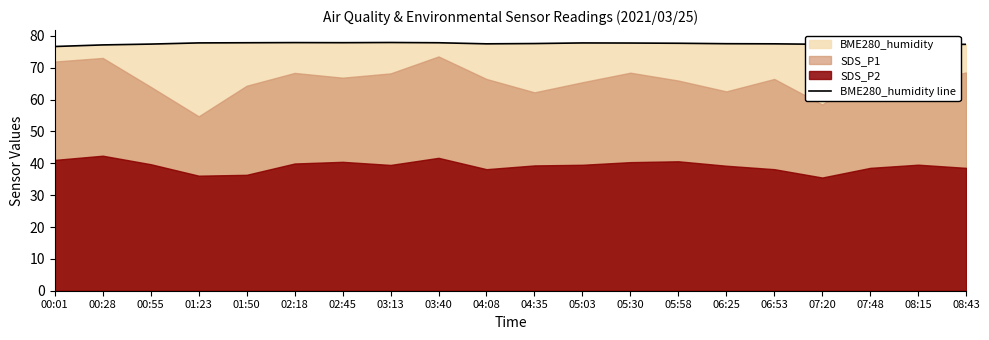

How many points are higher than both their immediate neighbors (excluding endpoints)?

3